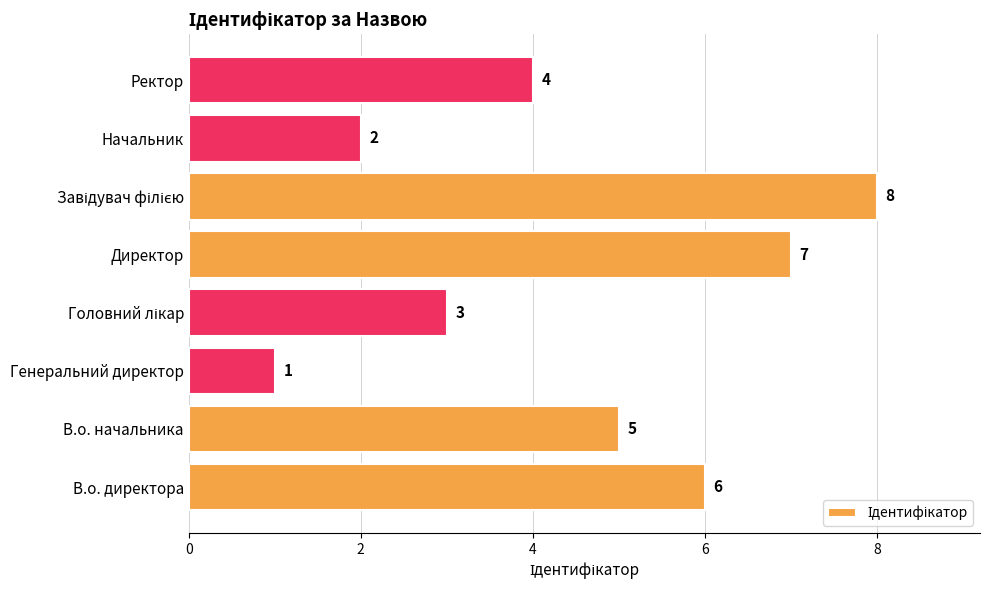

Approximately how many times larger is the value at В.о. директора compared to Генеральний директор?

6.0